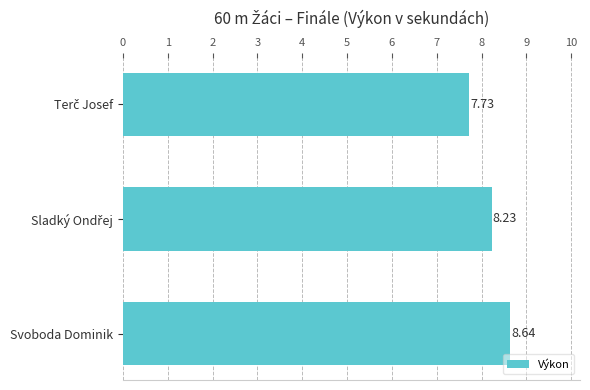

Does the chart contain stacked bars?

No